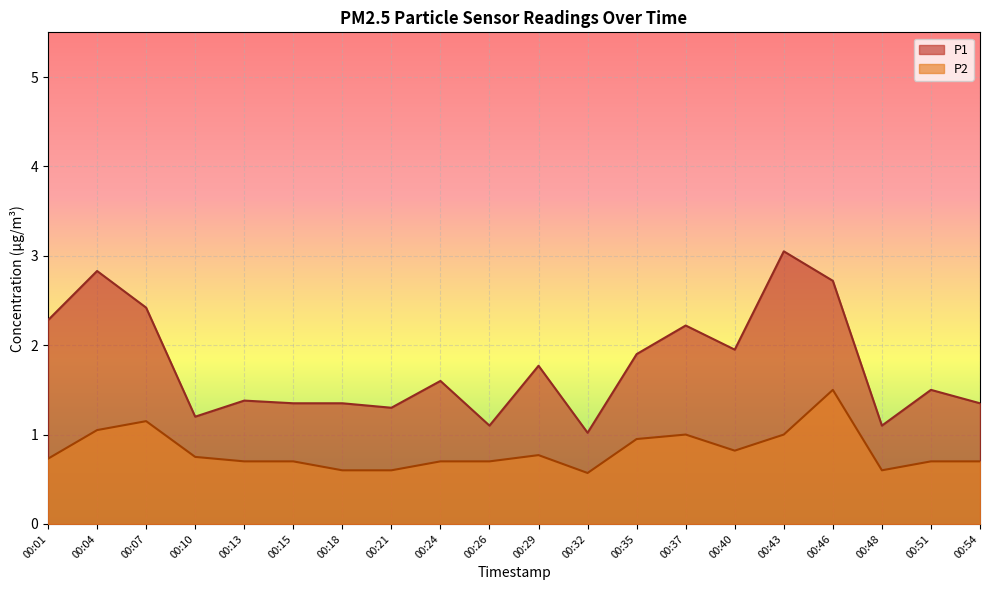

Reading left to right, list all the values displayed in this chart.

P1: 00:01=2.3	00:04=2.8	00:07=2.4	00:10=1.2	00:13=1.4	00:15=1.4	00:18=1.4	00:21=1.3	00:24=1.6	00:26=1.1	00:29=1.8	00:32=1.0	00:35=1.9	00:37=2.2	00:40=1.9	00:43=3.0	00:46=2.7	00:48=1.1	00:51=1.5	00:54=1.4
P2: 00:01=0.7	00:04=1.1	00:07=1.1	00:10=0.8	00:13=0.7	00:15=0.7	00:18=0.6	00:21=0.6	00:24=0.7	00:26=0.7	00:29=0.8	00:32=0.6	00:35=0.9	00:37=1.0	00:40=0.8	00:43=1.0	00:46=1.5	00:48=0.6	00:51=0.7	00:54=0.7